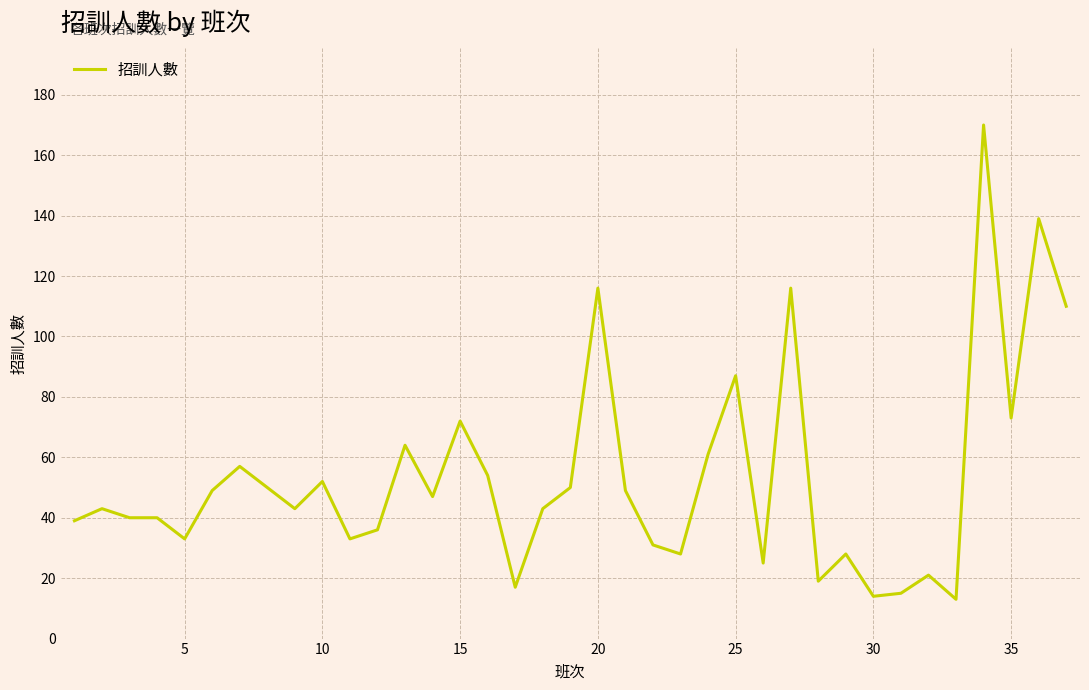

What is the difference between the maximum and minimum values?

157